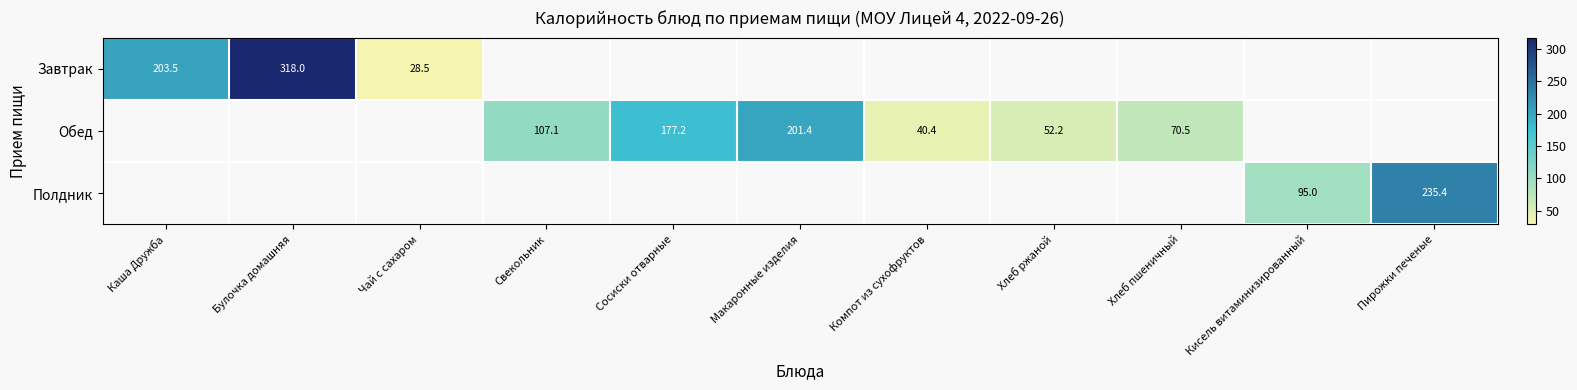

True or false: Полдник has a value of 235.4 at Пирожки печеные.

True